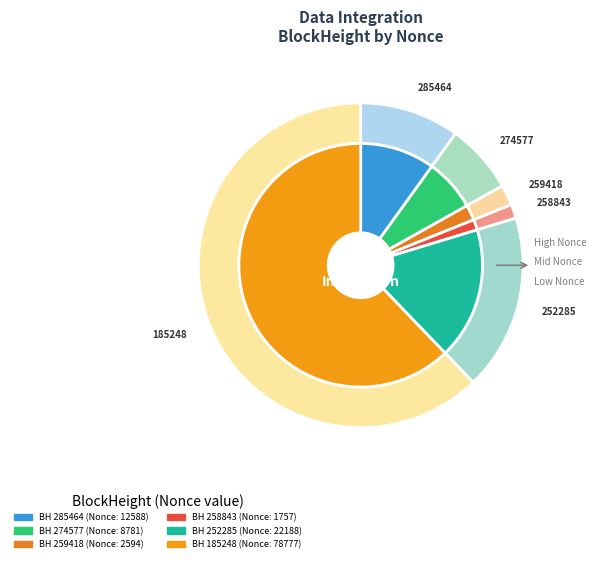

Is 252285 the majority of the pie?

No